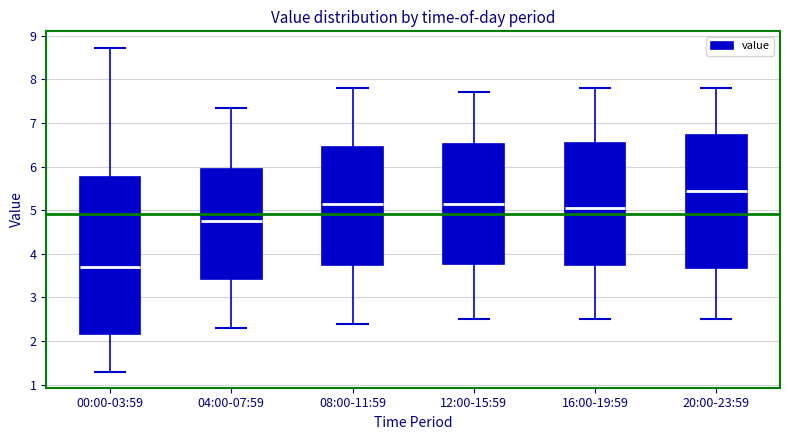

Which box has the highest median line?

20:00-23:59